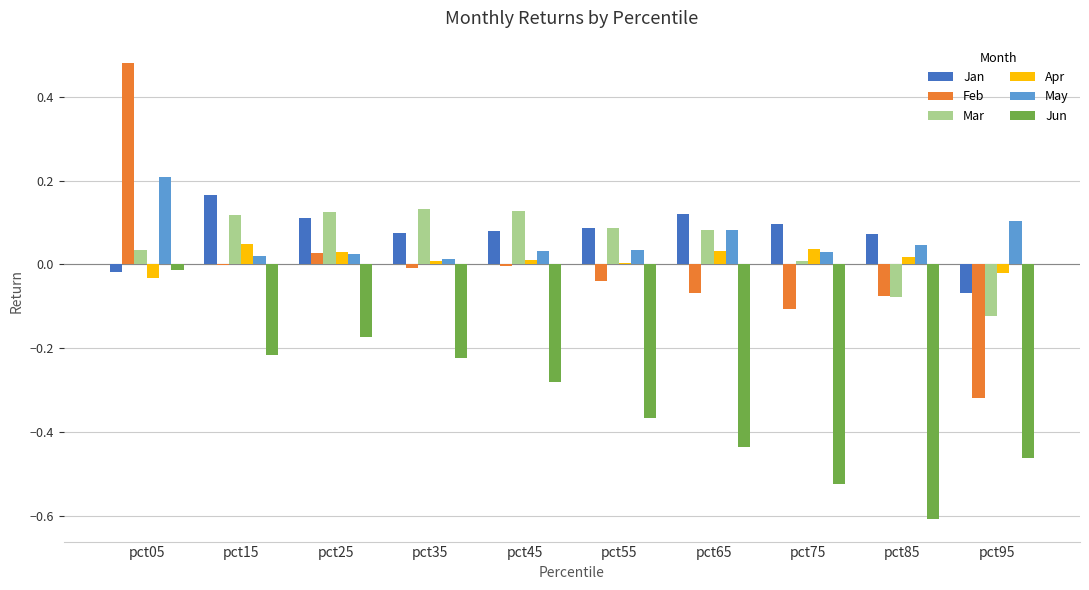

The value of Jan at pct85 is 0.1. True or false?

True